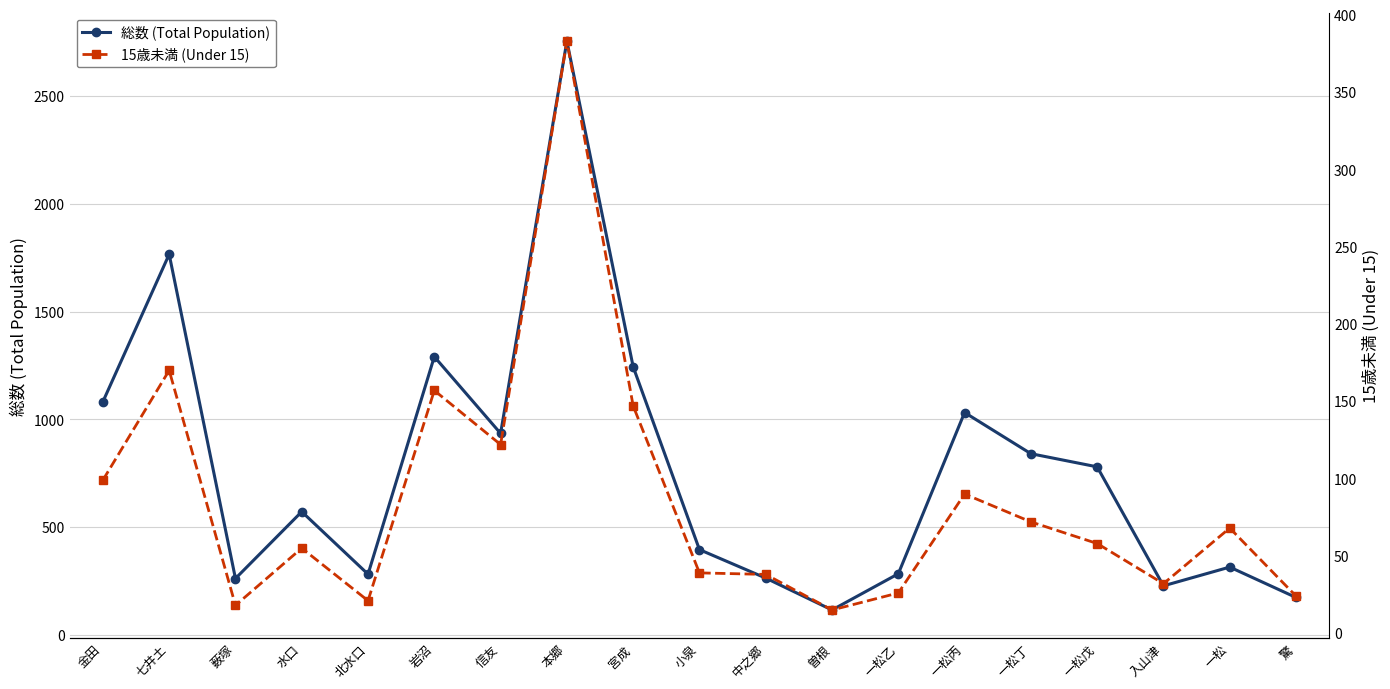

Is it true that 総数 (Total Population) equals 1244 at 宮成?

True